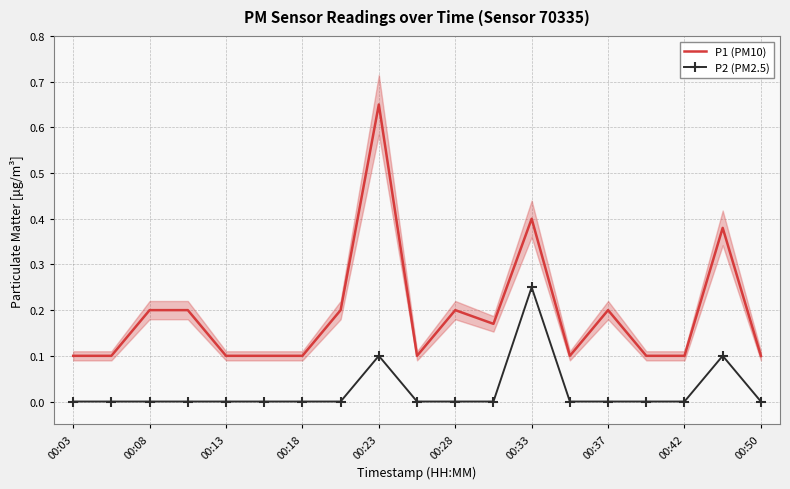

What value does the P2 (PM2.5) series have at 17?

0.1